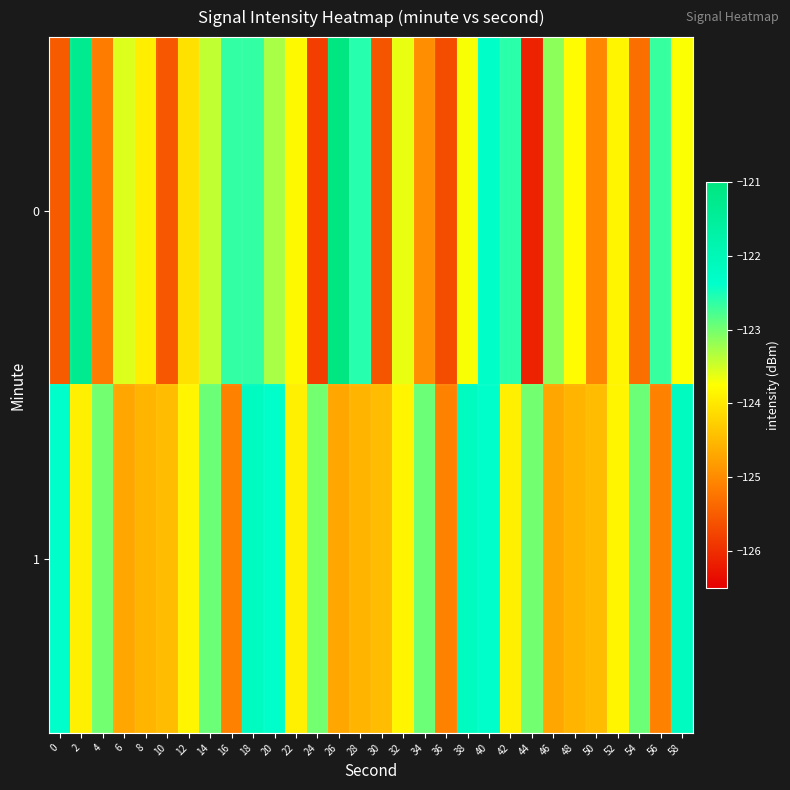

Rank the series by their average value, from highest to lowest.

1, 0